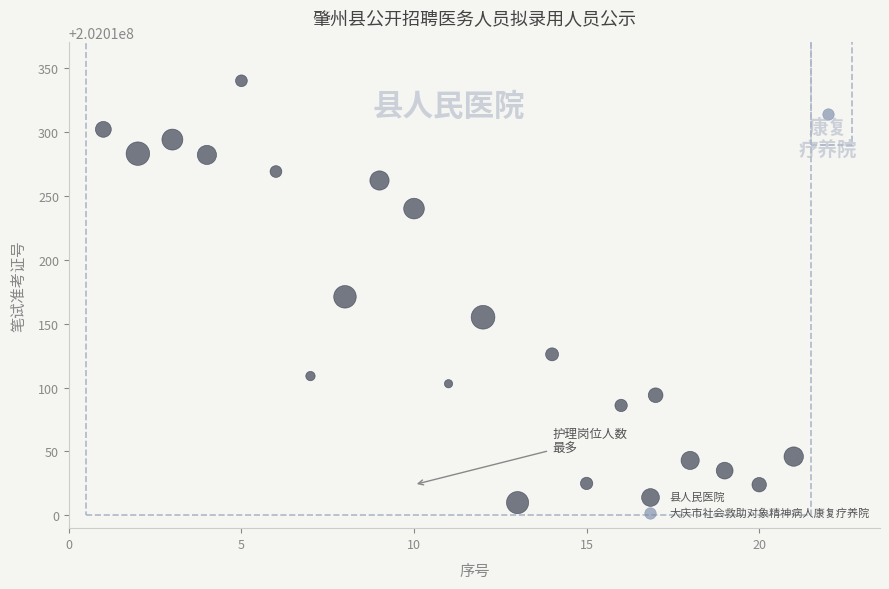

What are all the series names shown in the legend?

县人民医院, 大庆市社会救助对象精神病人康复疗养院